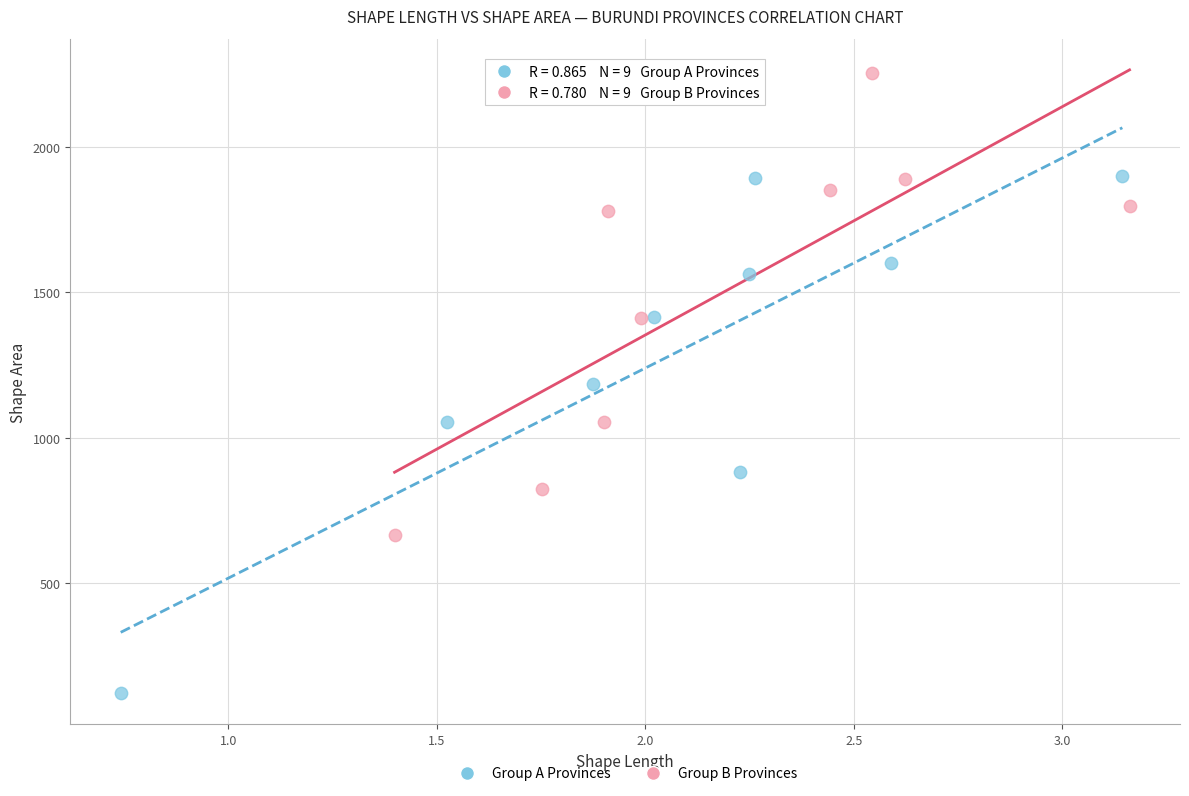

Which series contains the highest Y value?

Group B Provinces